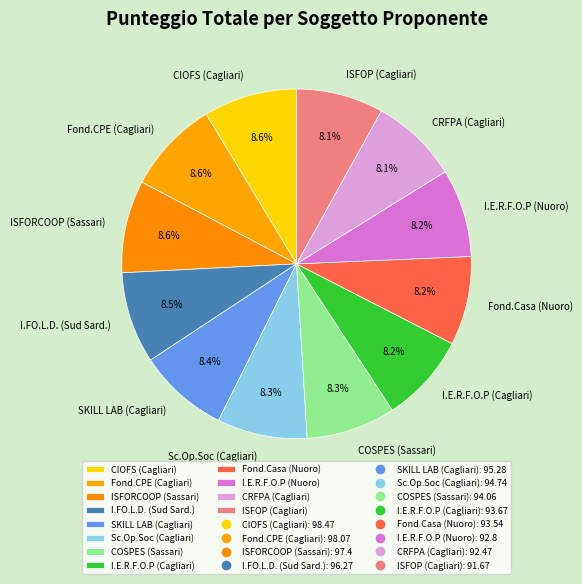

What portion of the pie excludes CIOFS (Cagliari)?

91.4%